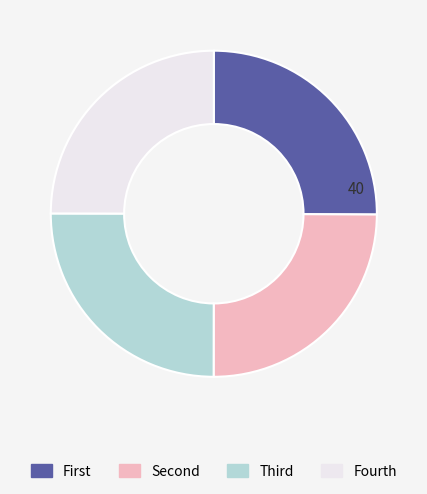

Count the number of slices in the pie.

4